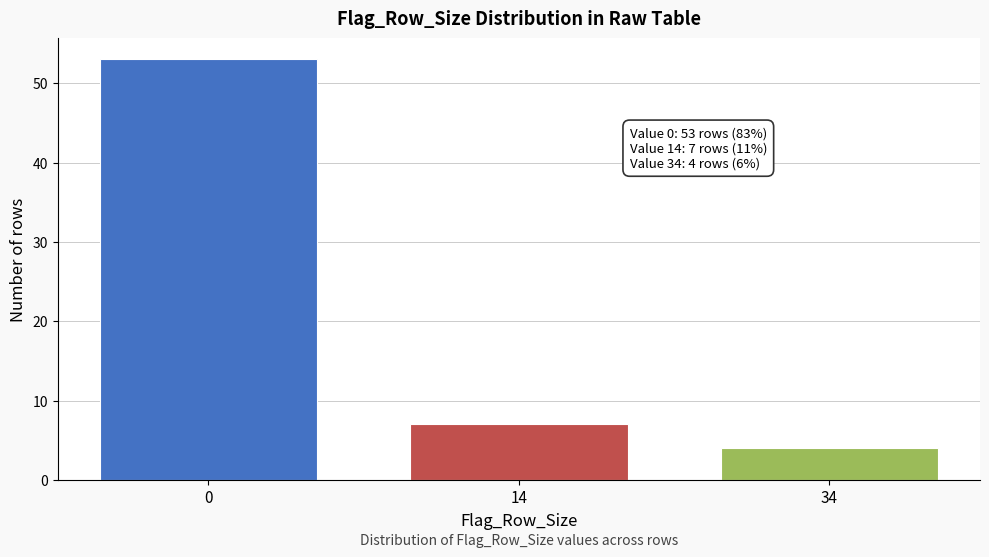

Reading left to right, what are all the values shown in this chart?

53	7	4